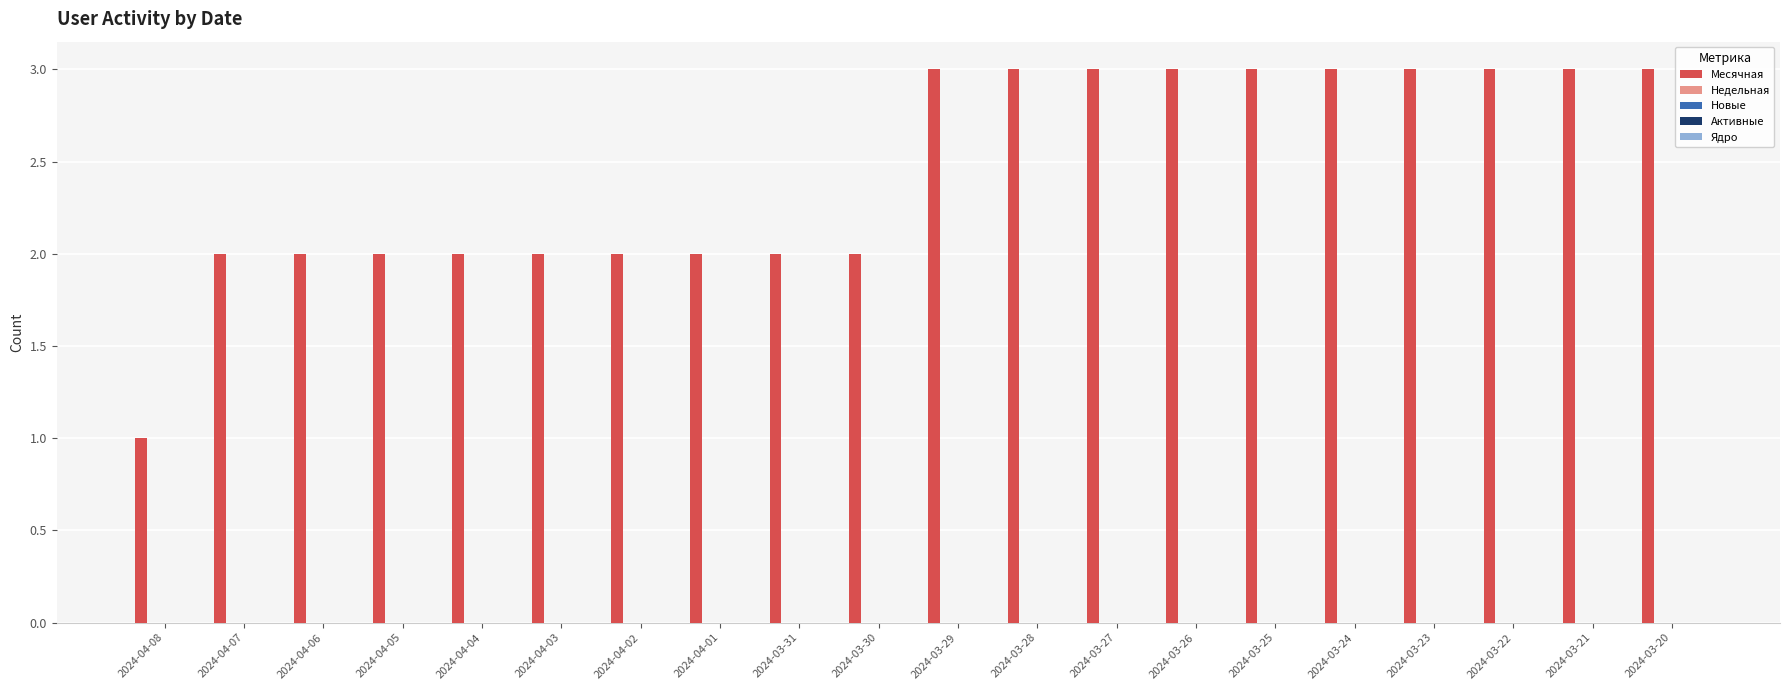

Reading right to left, list all the values displayed in this chart.

3	3	3	3	3	3	3	3	3	3	2	2	2	2	2	2	2	2	2	1